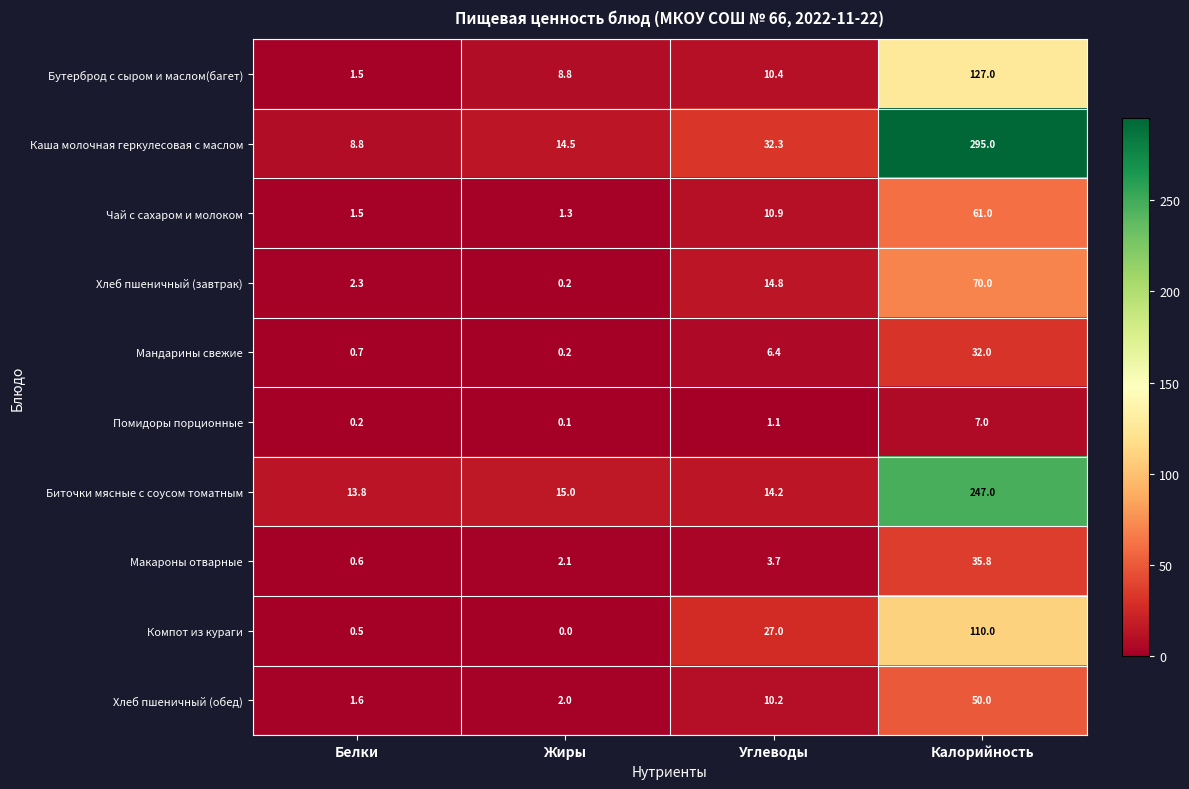

List the series in order of their peak value, lowest first.

Помидоры порционные, Мандарины свежие, Макароны отварные, Хлеб пшеничный (обед), Чай с сахаром и молоком, Хлеб пшеничный (завтрак), Компот из кураги, Бутерброд с сыром и маслом(багет), Биточки мясные с соусом томатным, Каша молочная геркулесовая с маслом